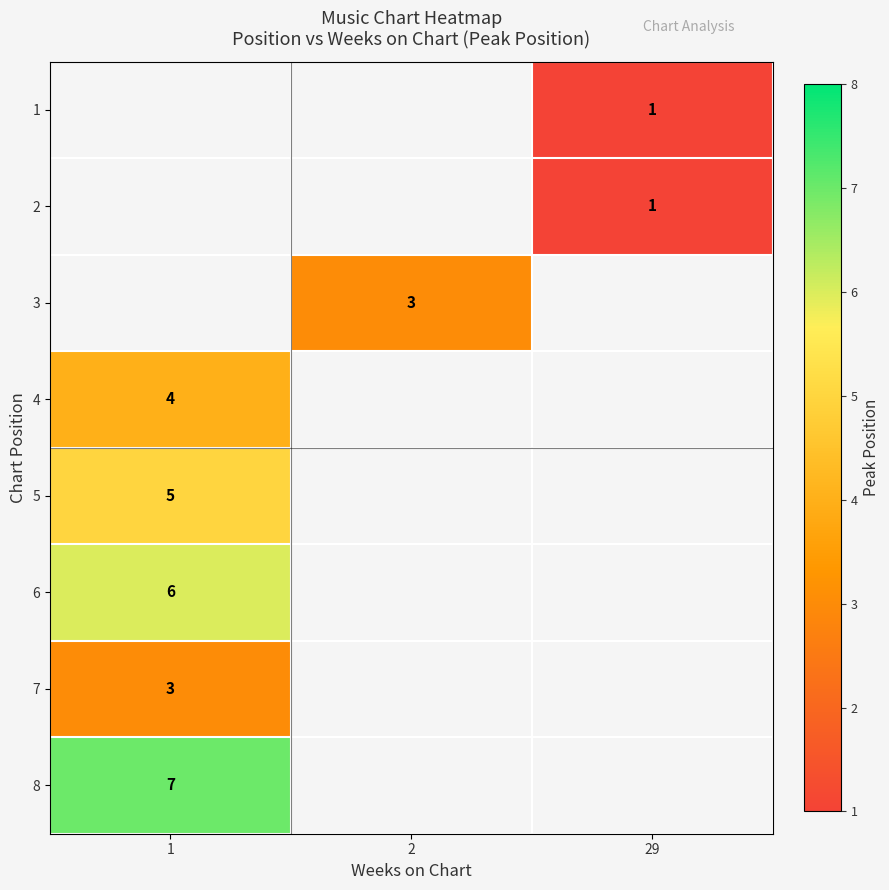

Which series has the largest range (max minus min)?

row_3